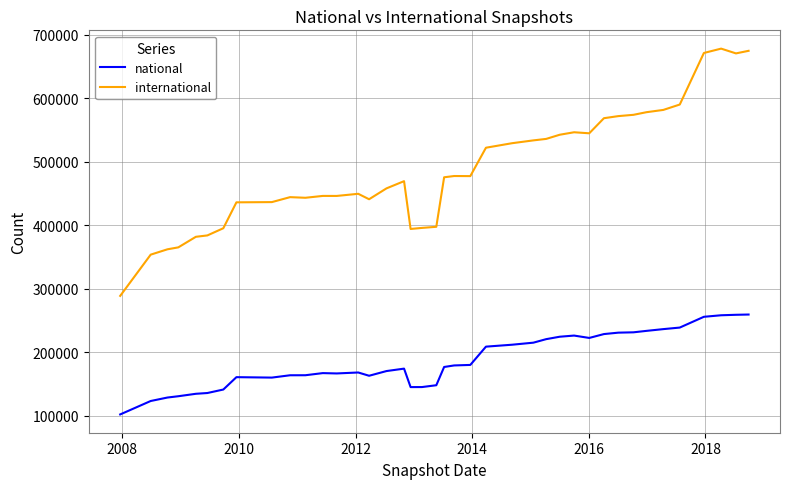

What is the minimum value for international?

288823